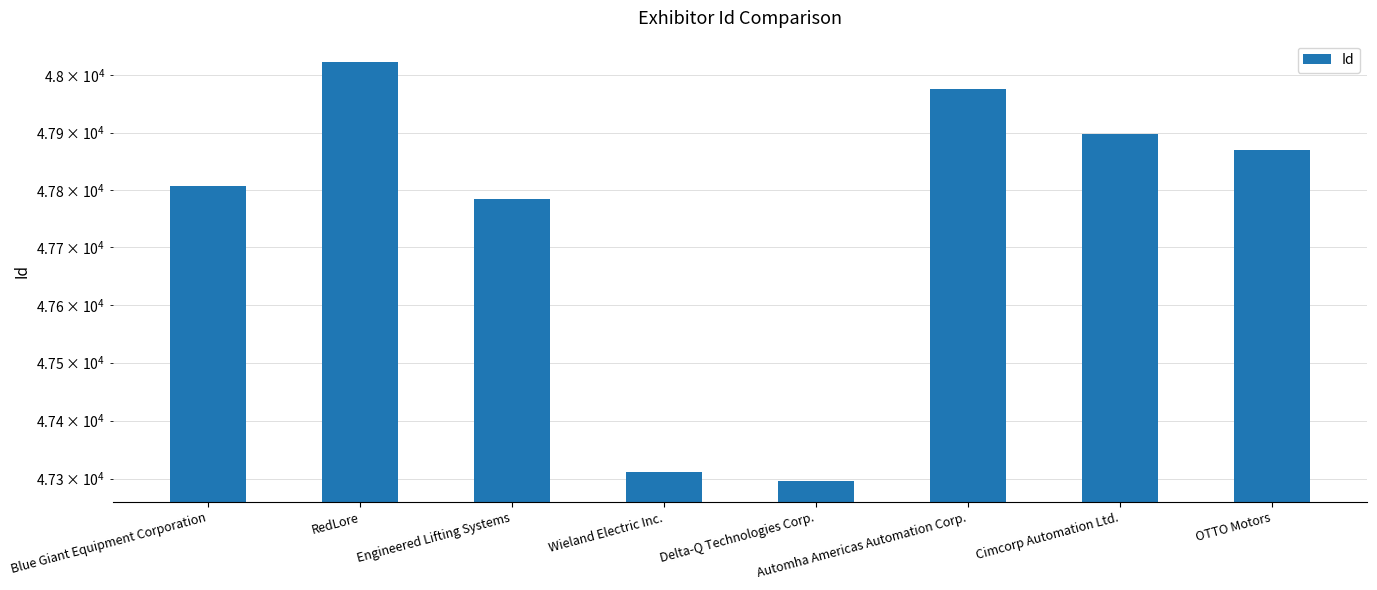

Rank the categories by value from lowest to highest.

Delta-Q Technologies Corp., Wieland Electric Inc., Engineered Lifting Systems, Blue Giant Equipment Corporation, OTTO Motors, Cimcorp Automation Ltd., Automha Americas Automation Corp., RedLore